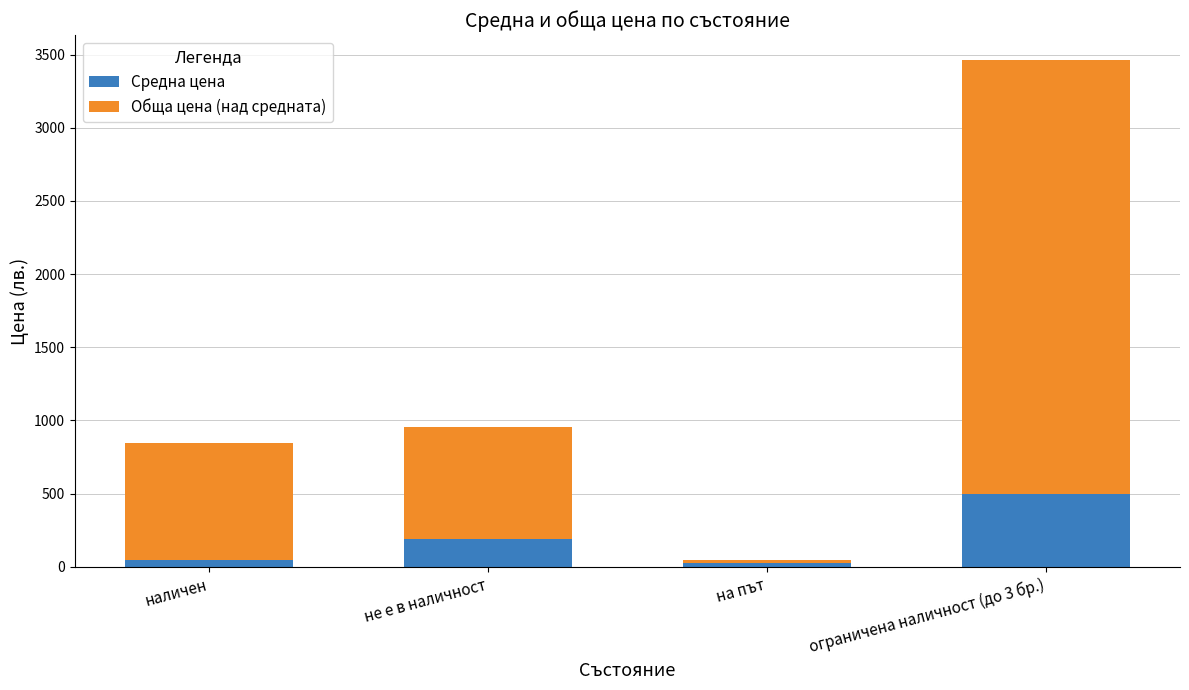

Does the chart contain stacked bars?

Yes